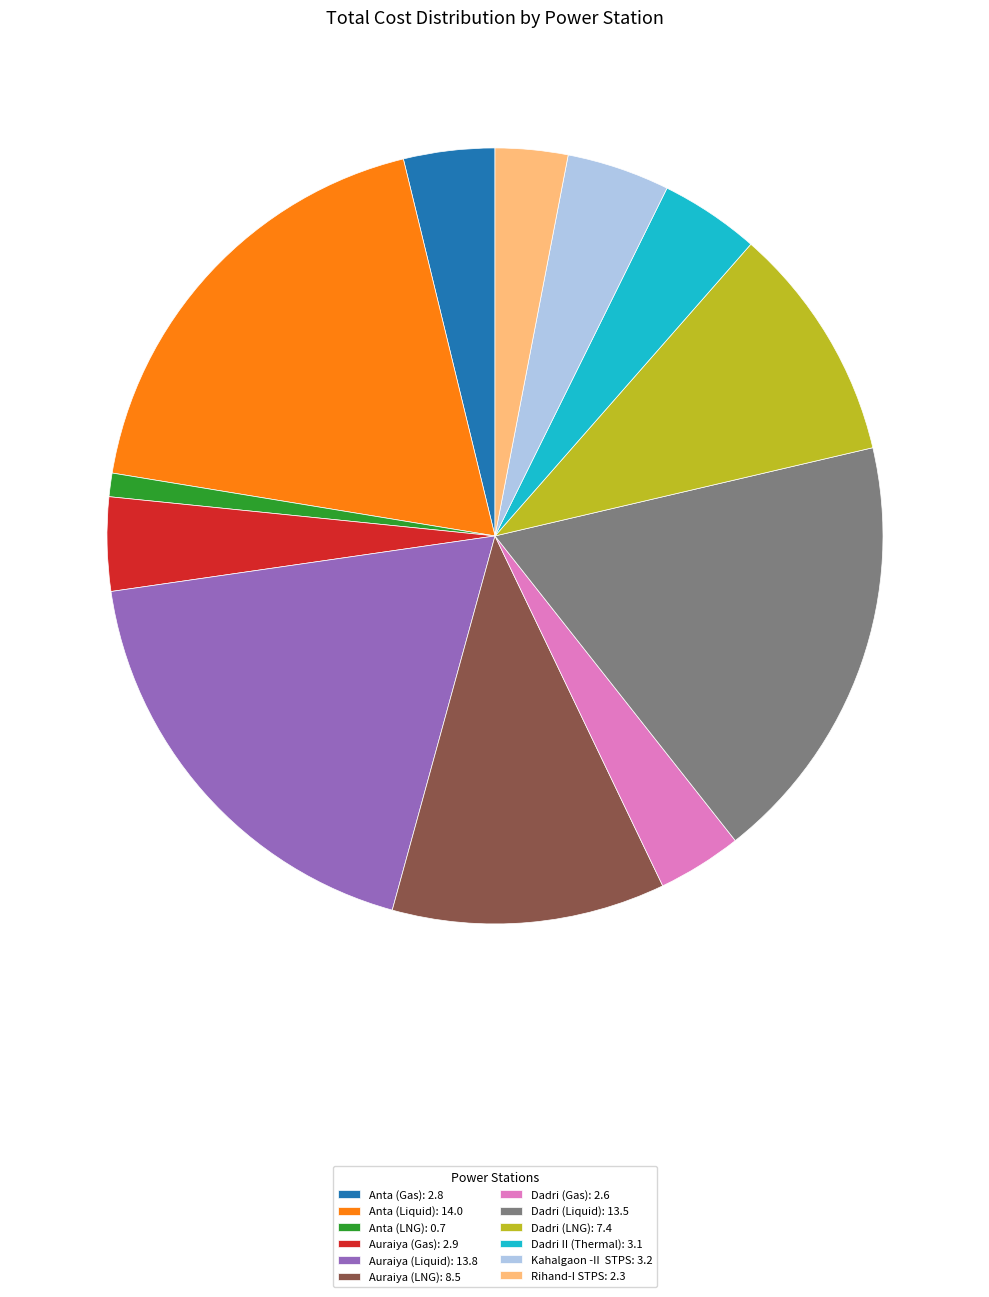

Is there a majority slice in this chart?

No